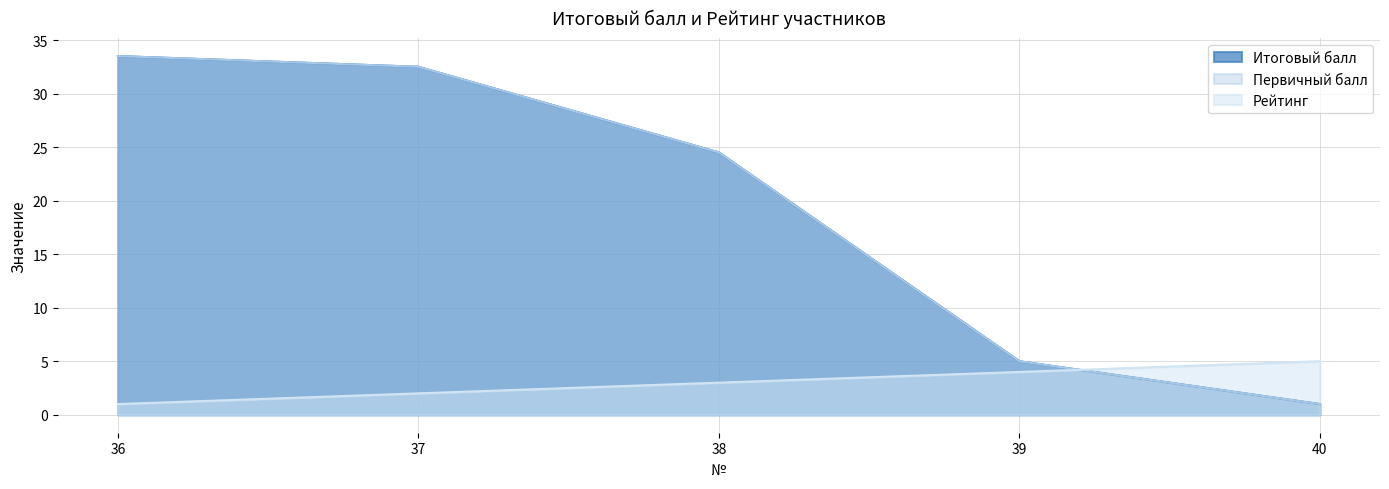

At which category is the sum across all series the highest?

36